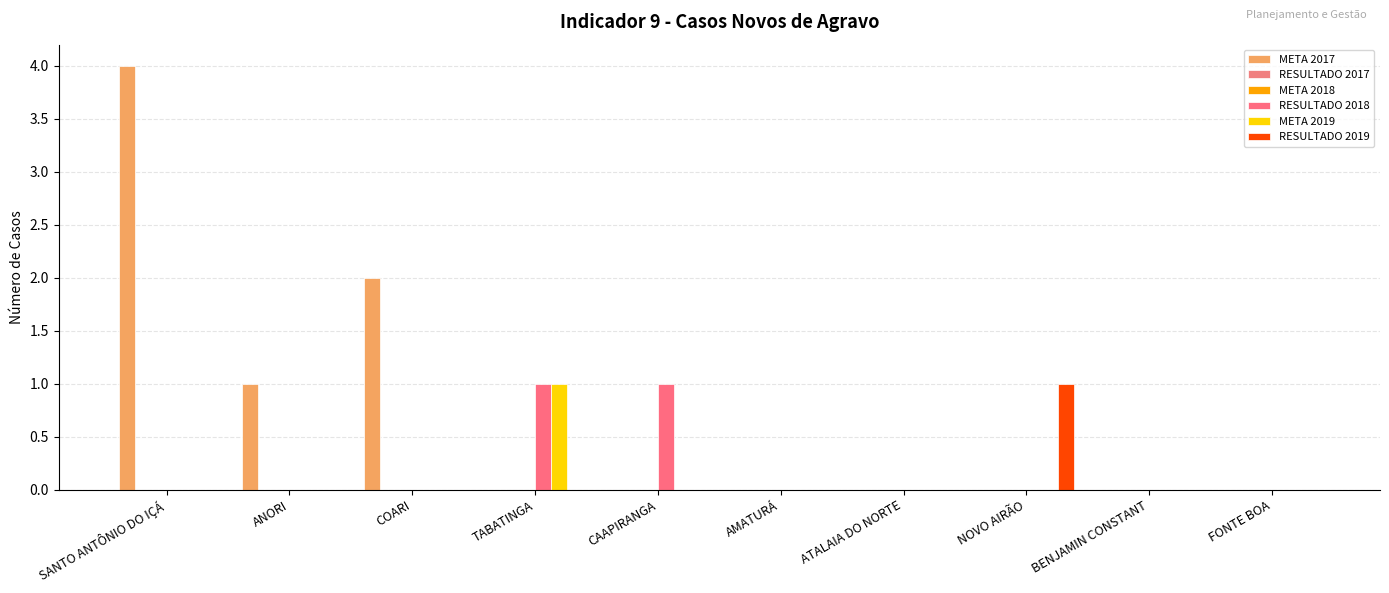

Which series has the largest total across all categories?

META 2017